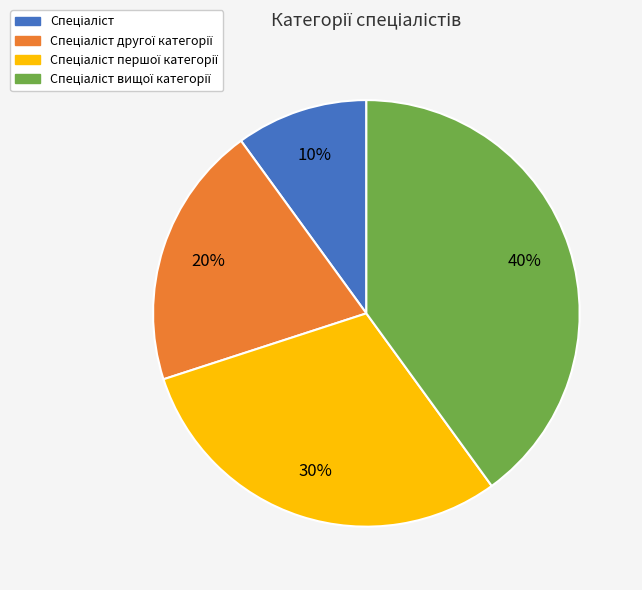

Is there any slice that represents more than half of the pie?

No